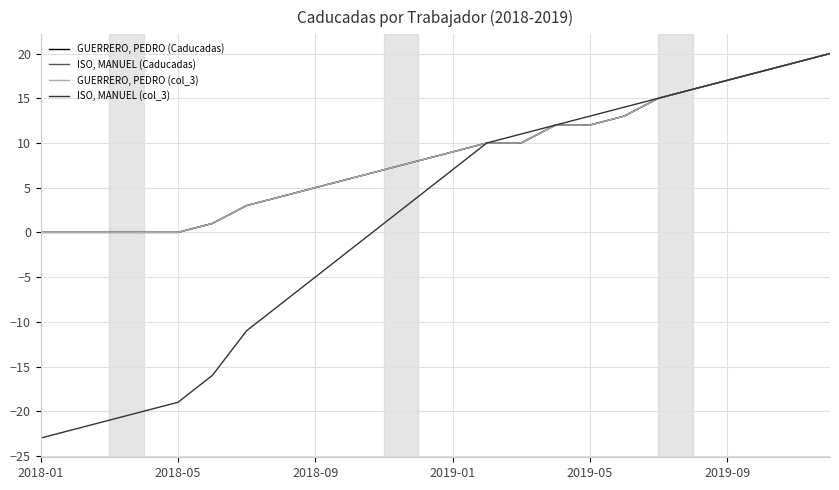

Does the chart display data point markers on the line(s)?

No